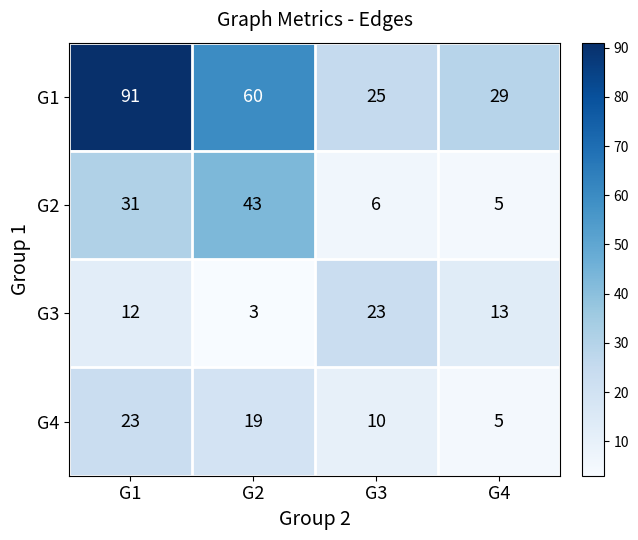

What is the total value across all series at G2?

125